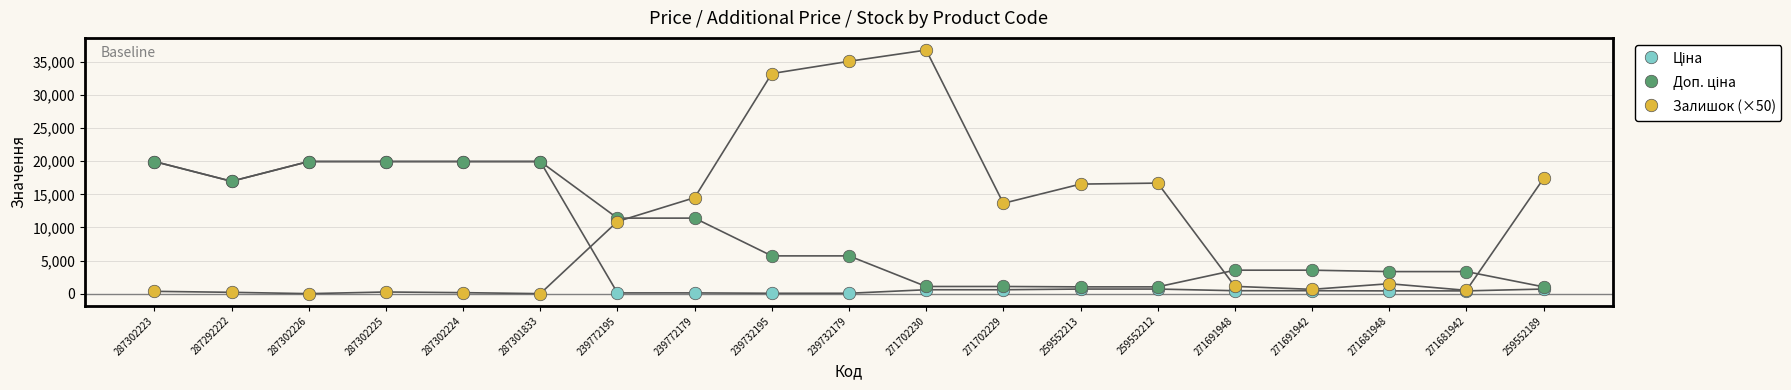

Across all series, what Y value is closest to 18400?

17400.0